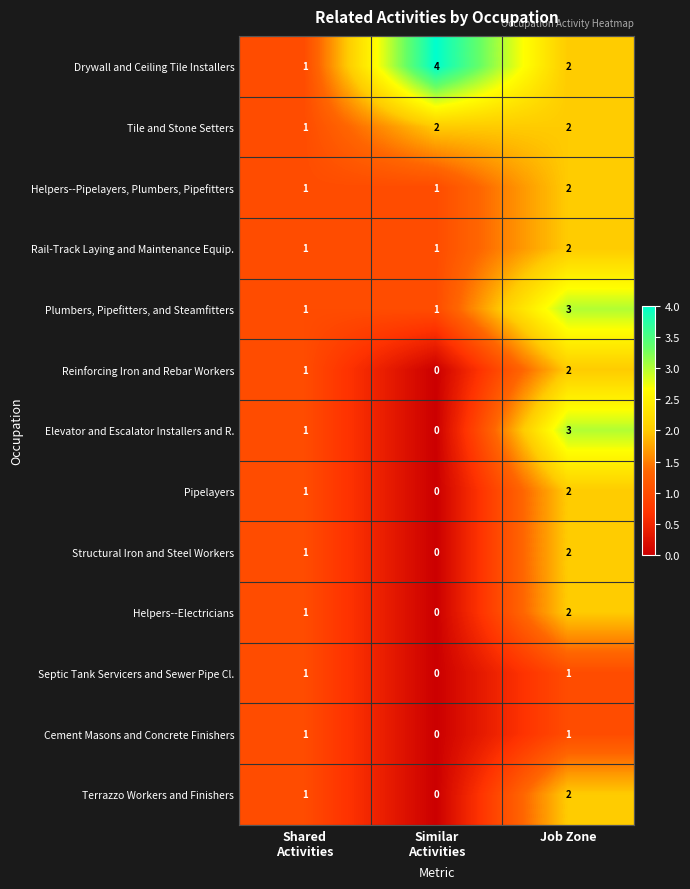

What is the sum of all Plumbers, Pipefitters, and Steamfitters values?

5